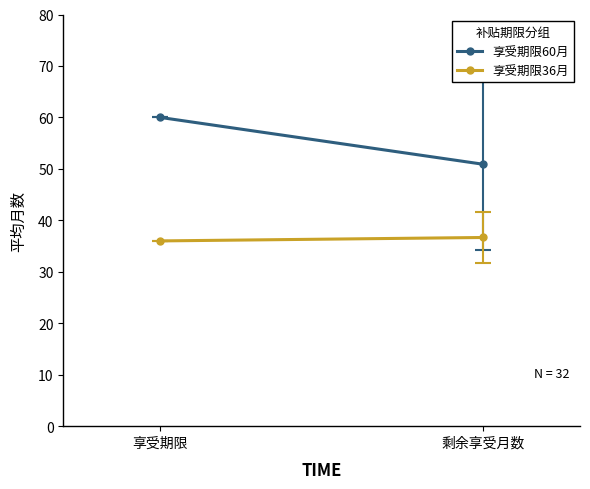

Between 享受期限 and 剩余享受月数, which series saw the biggest shift?

享受期限60月